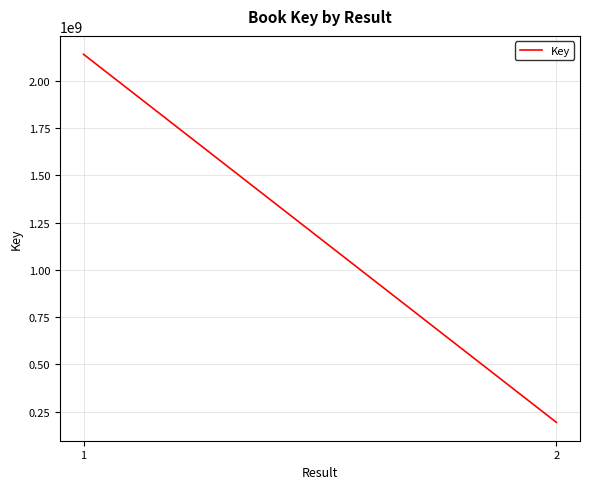

What is the sum of all values?

2333847567